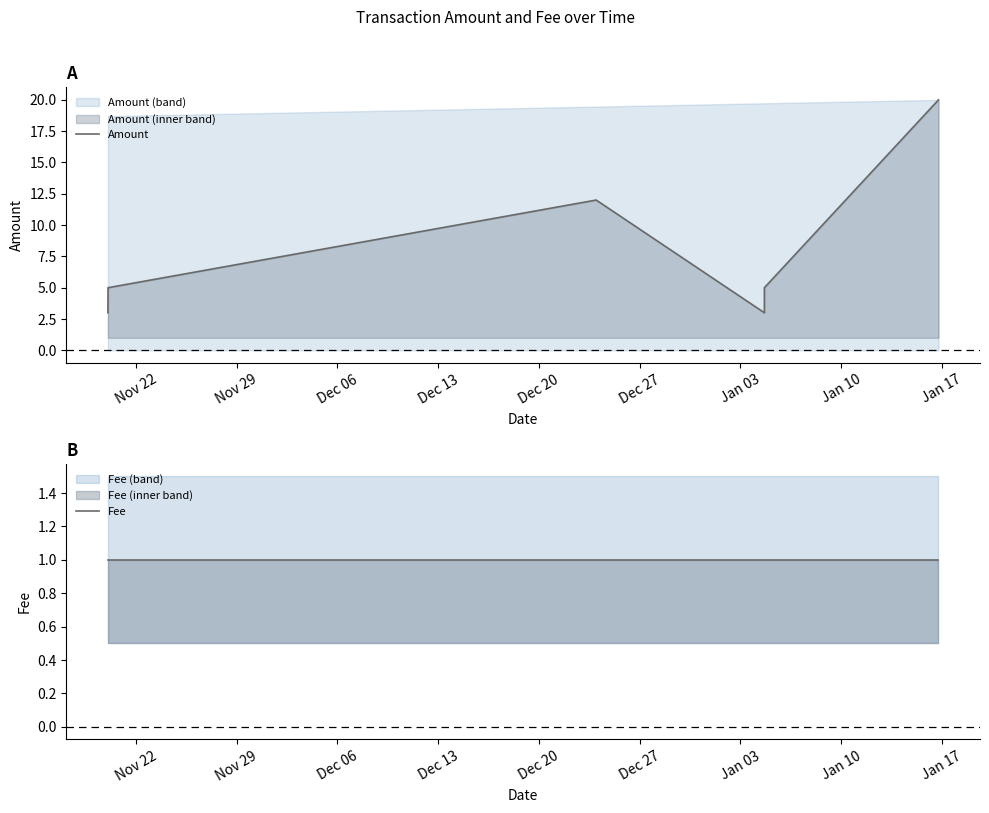

Between Nov 29 and Dec 06, which series saw the biggest shift?

Amount